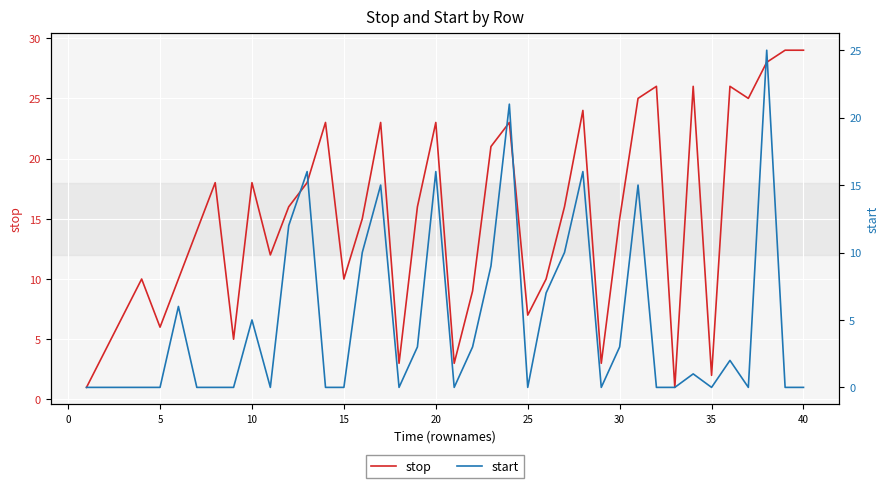

What is the highest value of the stop series?

29